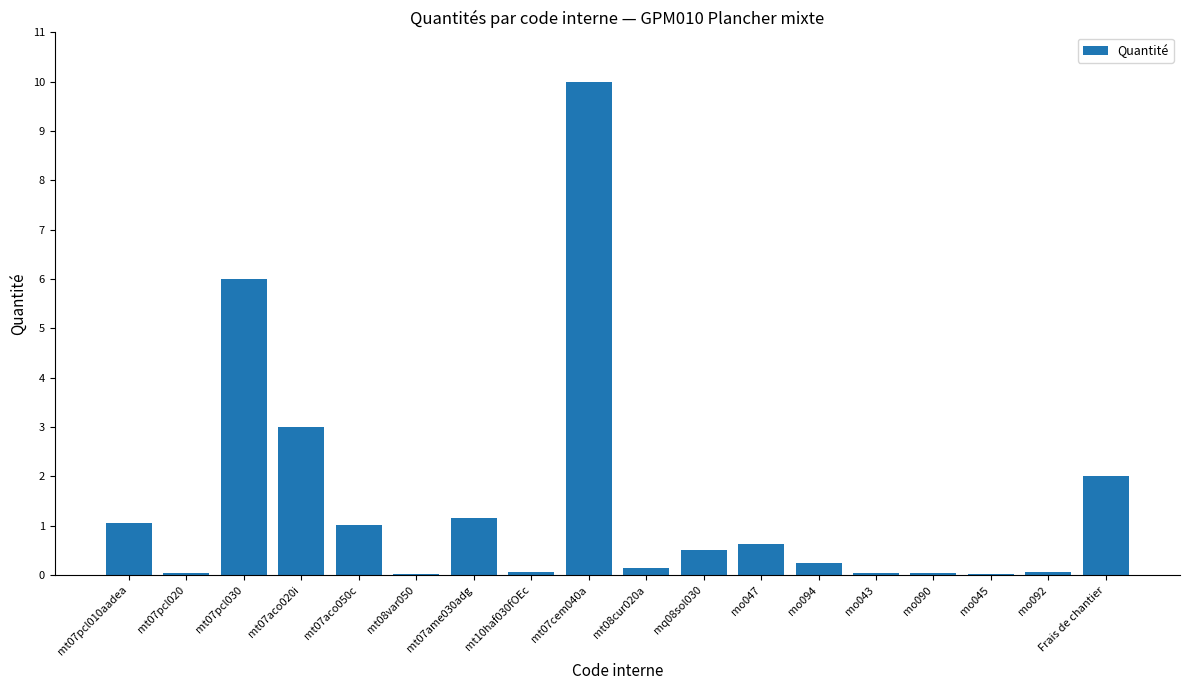

Are the bars horizontal?

No